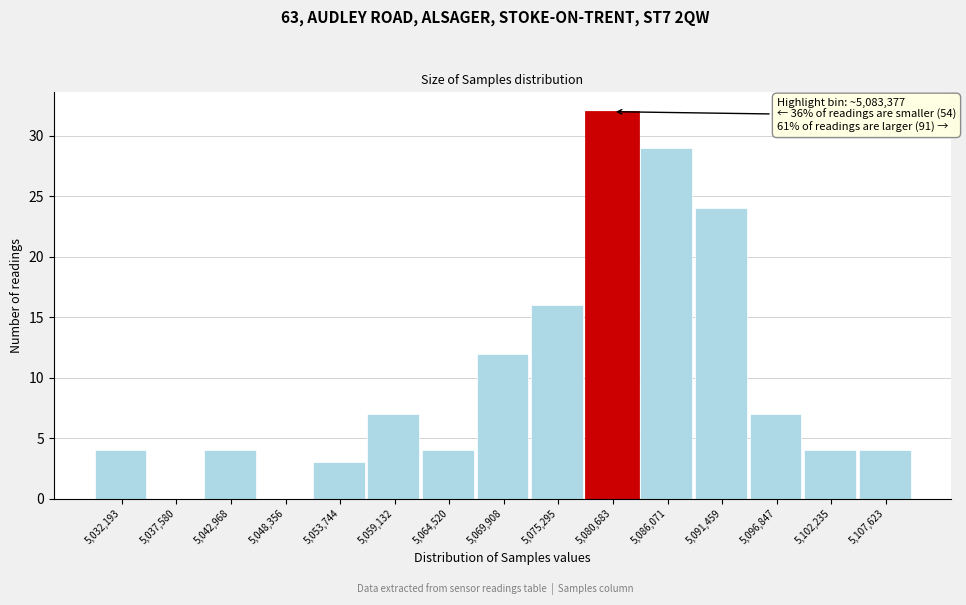

Reading left to right, extract all data points from this chart.

5,032,193=4	5,037,580=0	5,042,968=4	5,048,356=0	5,053,744=3	5,059,132=7	5,064,520=4	5,069,908=12	5,075,295=16	5,080,683=32	5,086,071=29	5,091,459=24	5,096,847=7	5,102,235=4	5,107,623=4